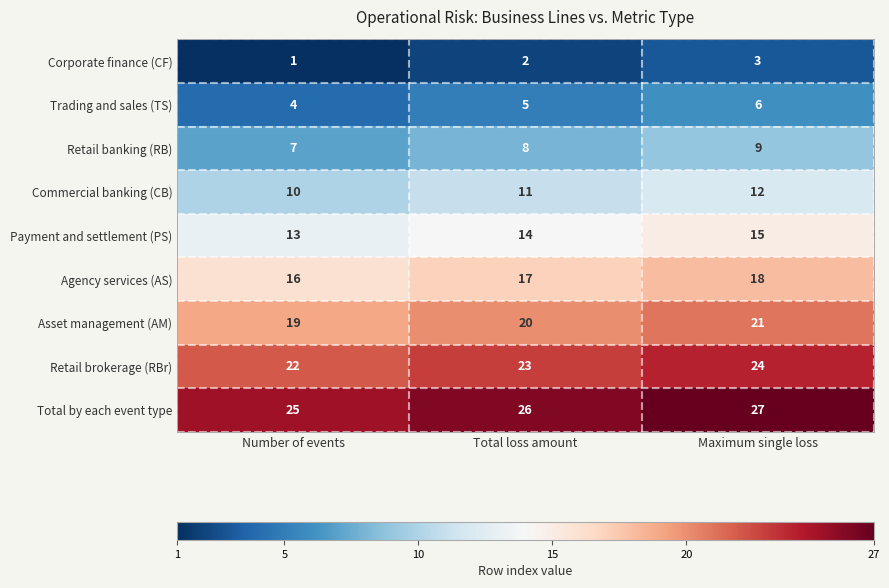

Which category has the highest value across all series?

Maximum single loss